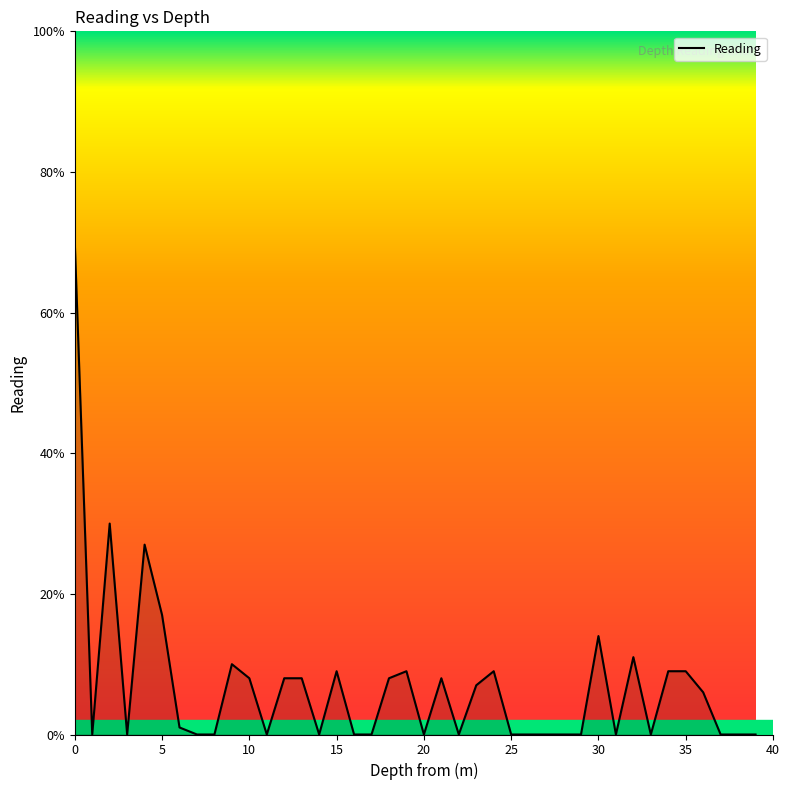

Does the chart display data point markers on the line(s)?

No